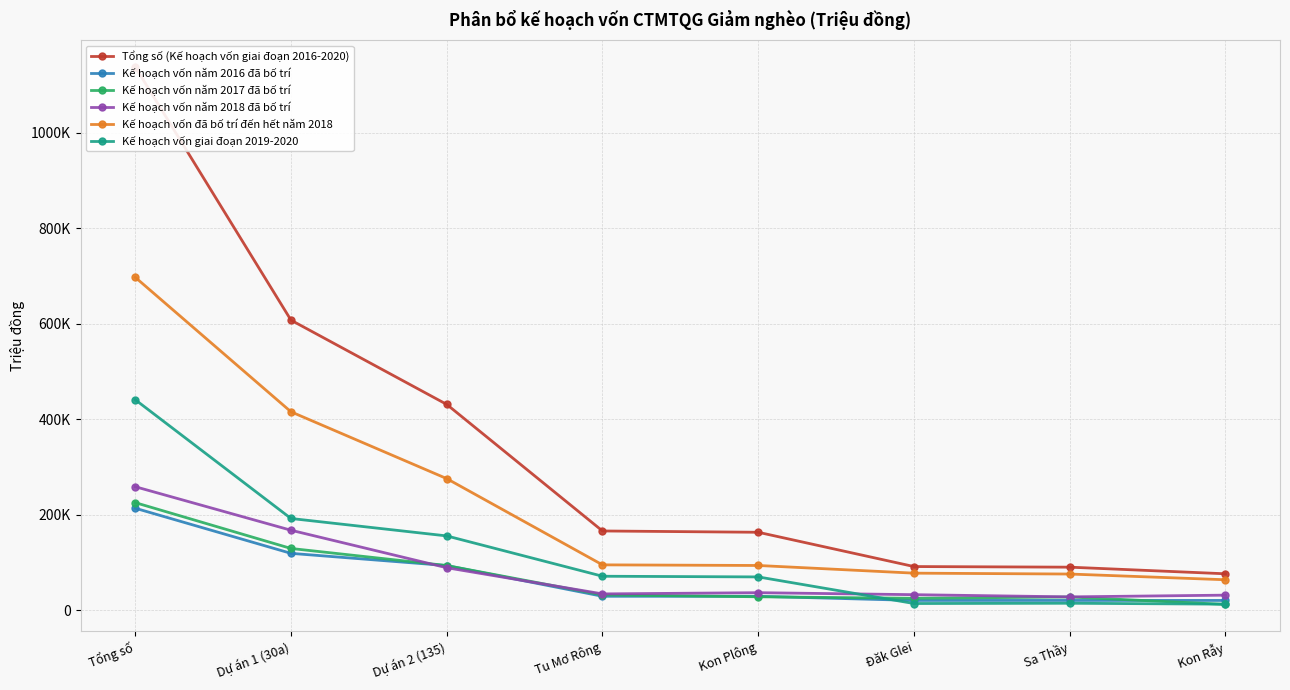

The value of Kế hoạch vốn năm 2017 đã bố trí at Dự án 1 (30a) is 129198.0. True or false?

True